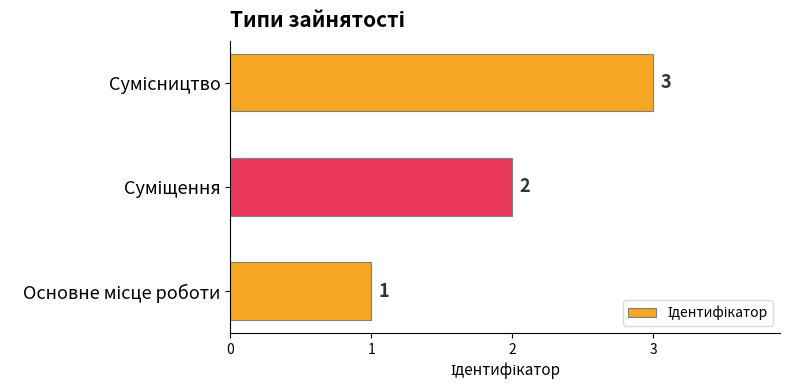

How many values are between 1 and 3?

3